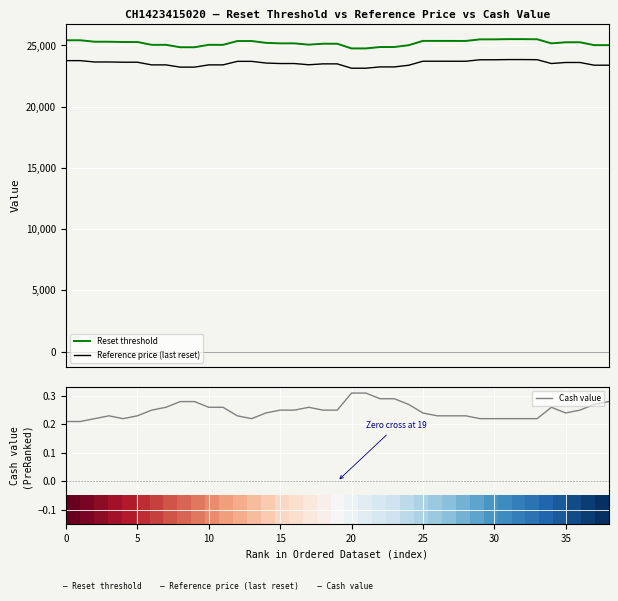

True or false: Reset threshold has more than 2 points higher than both neighbors.

True